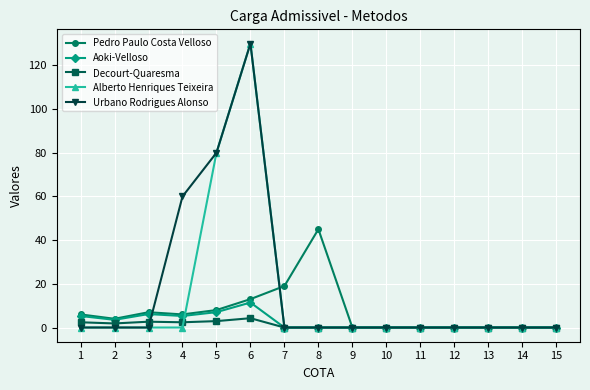

What is the greatest value displayed?

130.0